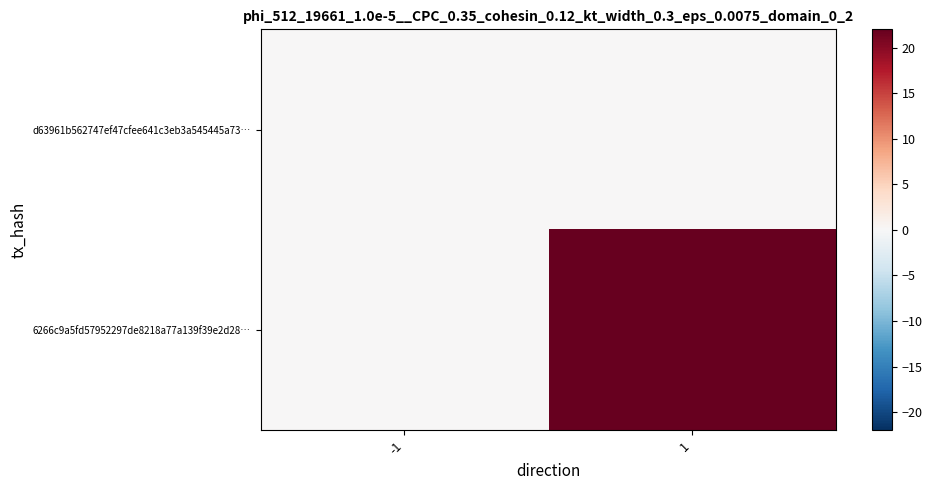

List the series in order of their overall mean, highest first.

6266c9a5fd57952297de8218a77a139f39e2d28…, d63961b562747ef47cfee641c3eb3a545445a73…